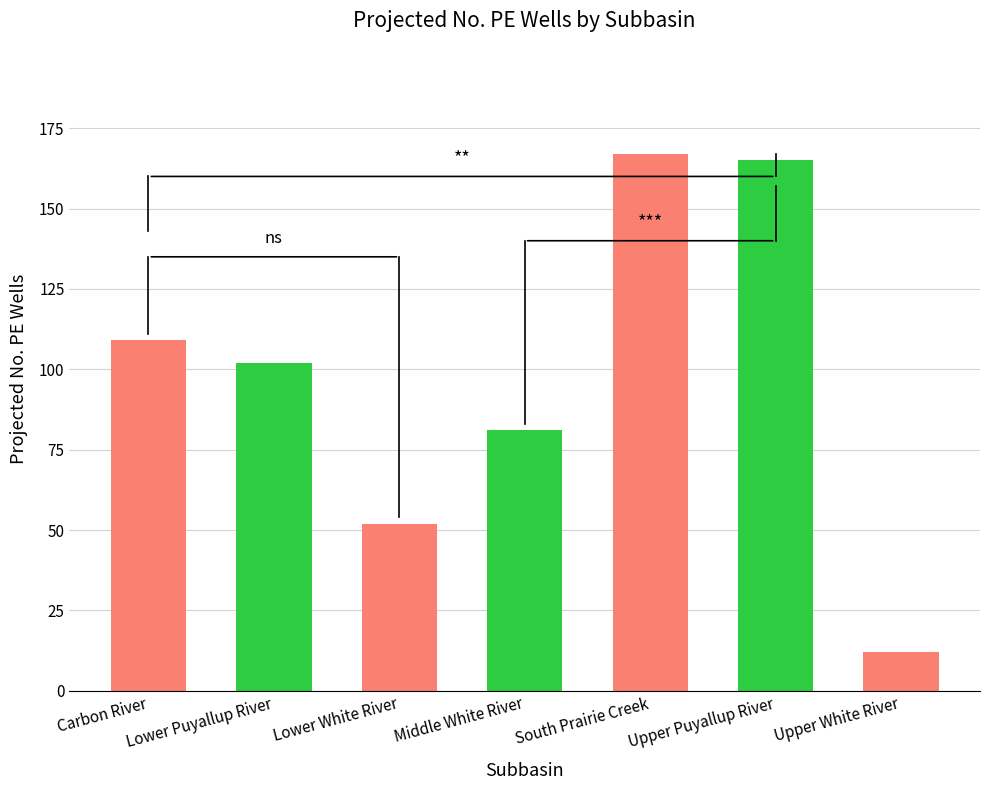

Rank the categories by value from lowest to highest.

Upper White River, Lower White River, Middle White River, Lower Puyallup River, Carbon River, Upper Puyallup River, South Prairie Creek